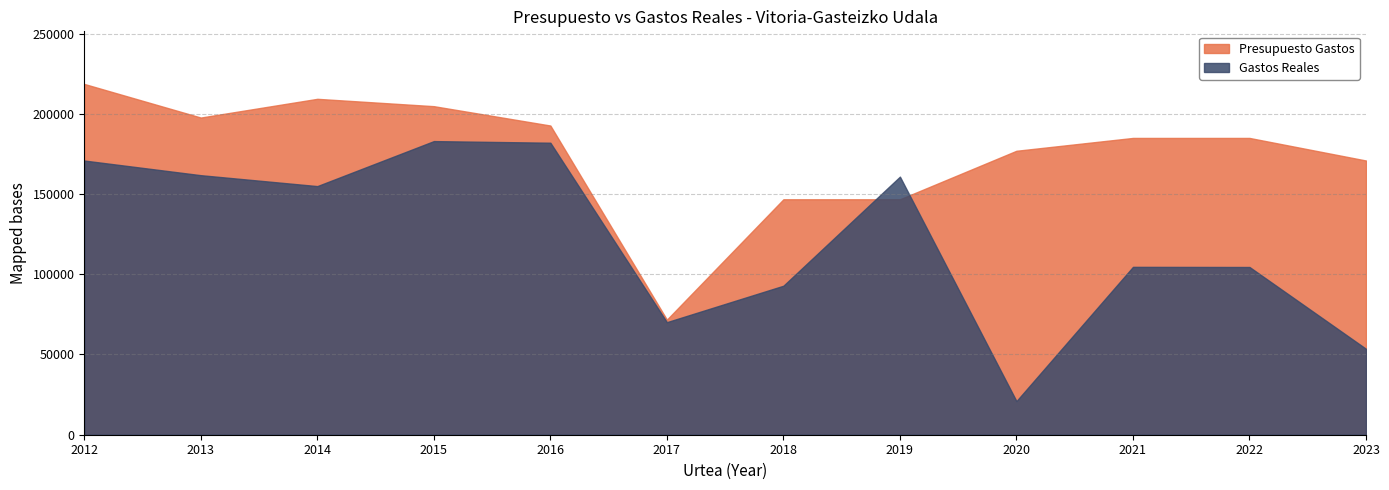

Which series changed the most between 2019 and 2023?

Gastos Reales